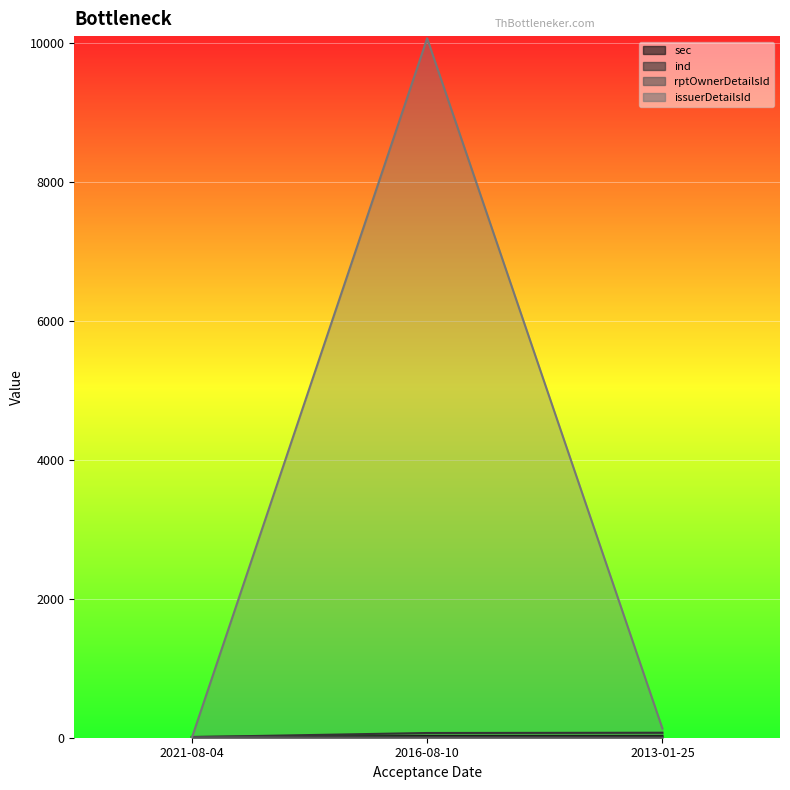

What position from the left is 2021-08-04?

1